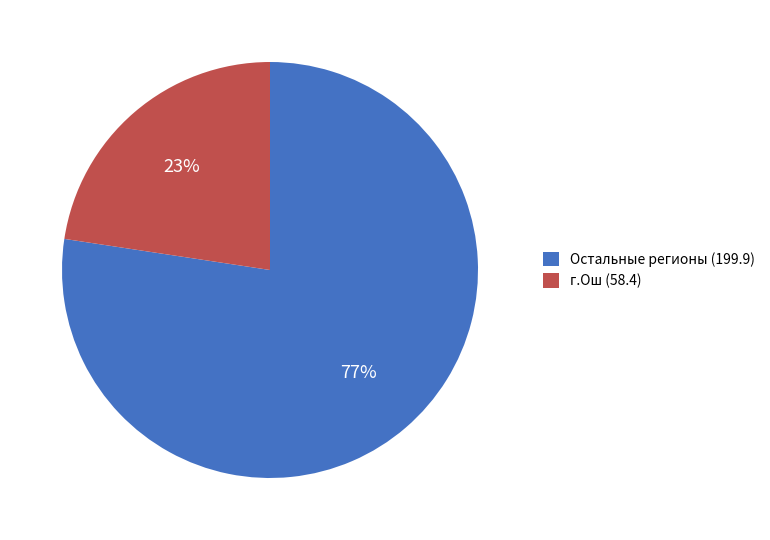

Between Остальные регионы (199.9) and г.Ош (58.4), which is larger?

Остальные регионы (199.9)